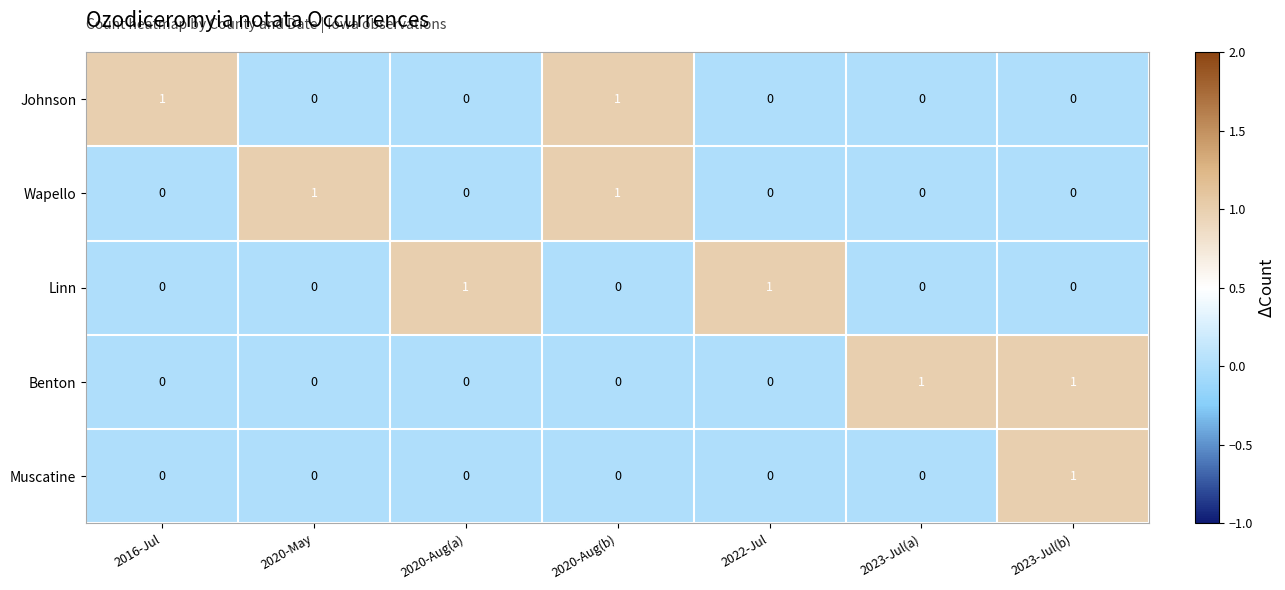

At how many categories does at least one series exceed 0?

7